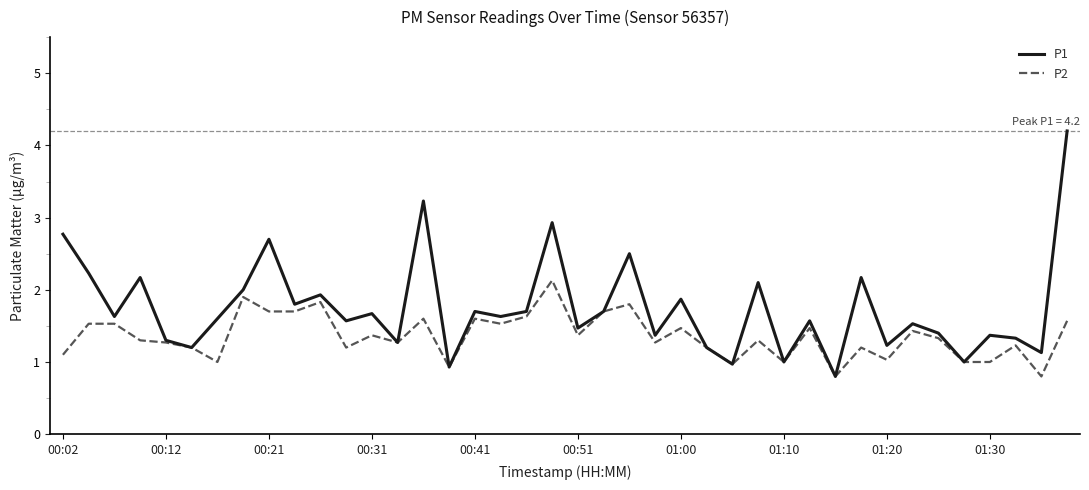

Which series has the widest spread of values?

P1